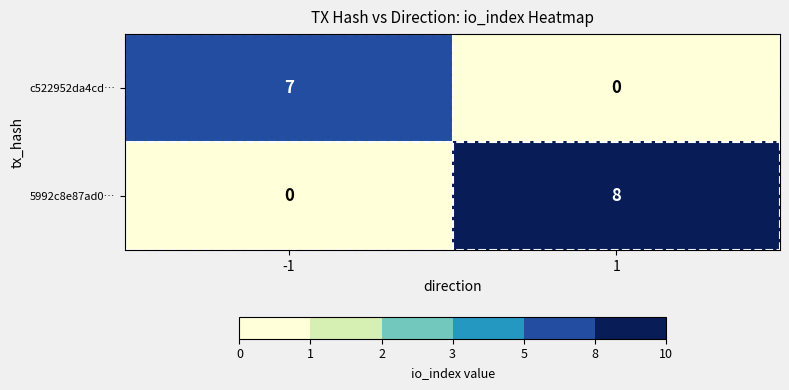

What is the sum of all 5992c8e87ad0… values?

8